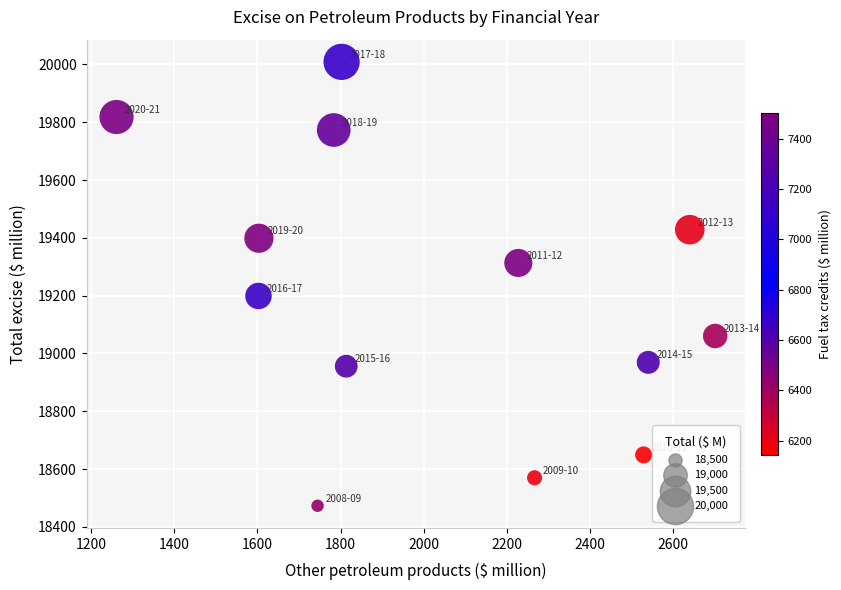

What Y value in the scatter plot is closest to 19240?

19198.8